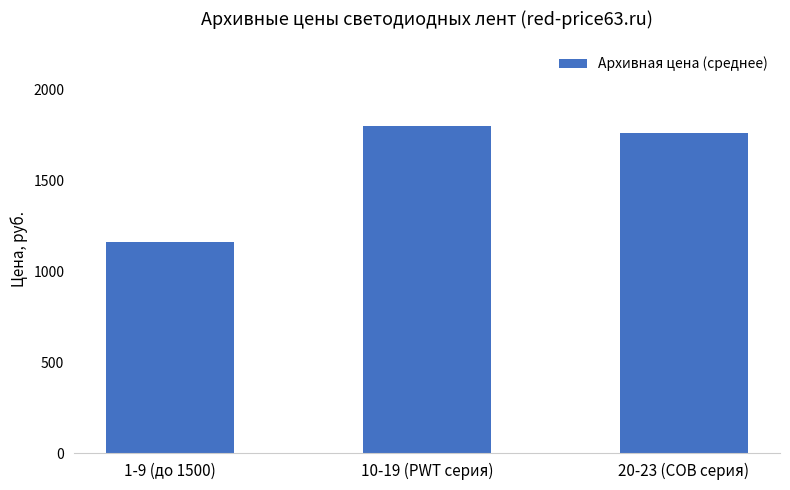

What is the sum of all values?

4721